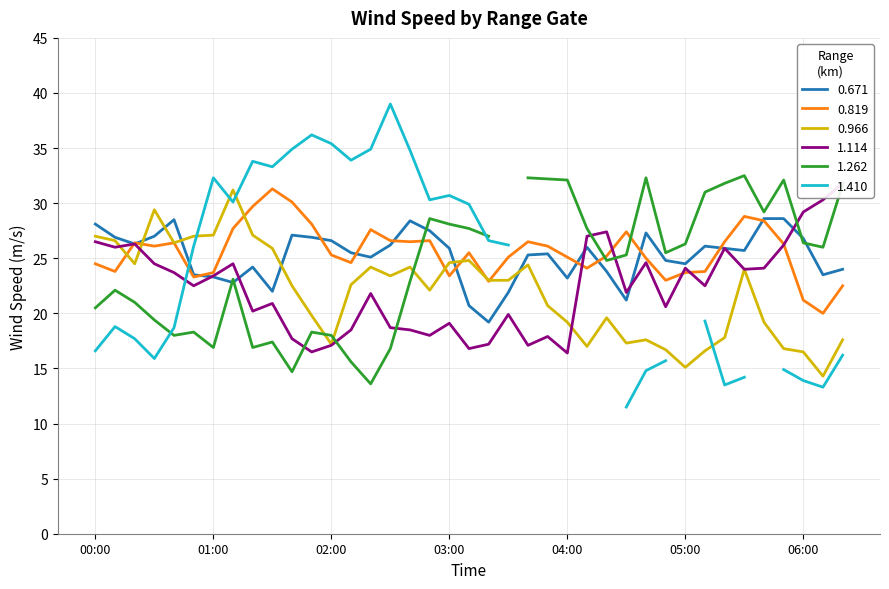

True or false: 0.966 has a value of 17.2 at 02:00.

True